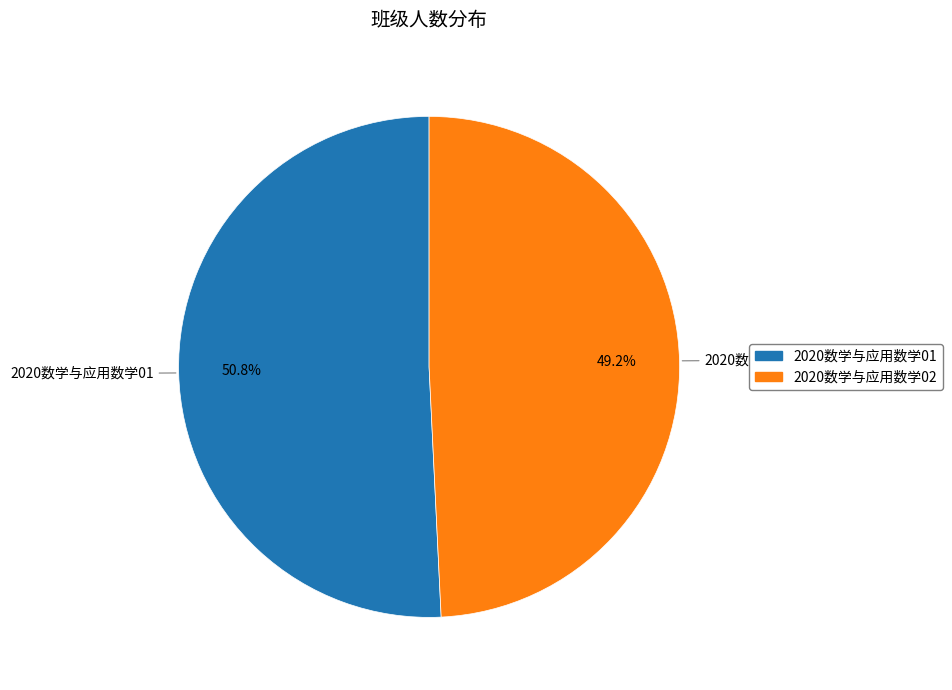

Do 2020数学与应用数学02 and 2020数学与应用数学01 together represent more than half of the pie?

Yes